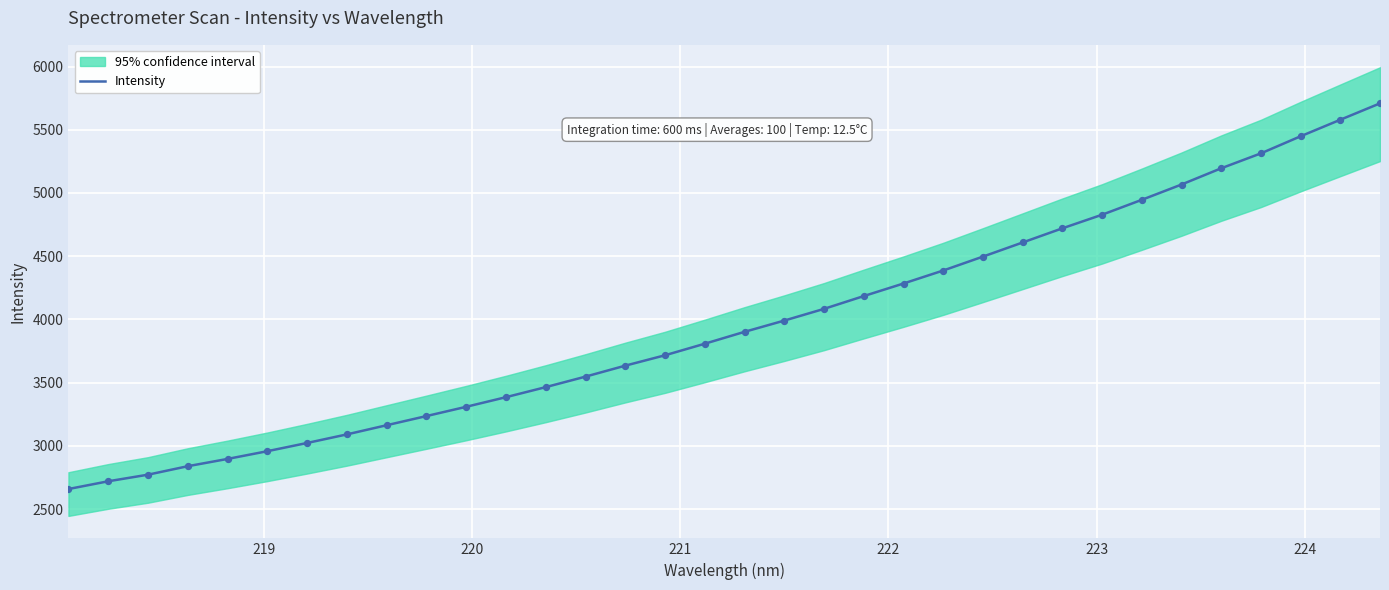

What is the minimum value for Intensity?

2658.8